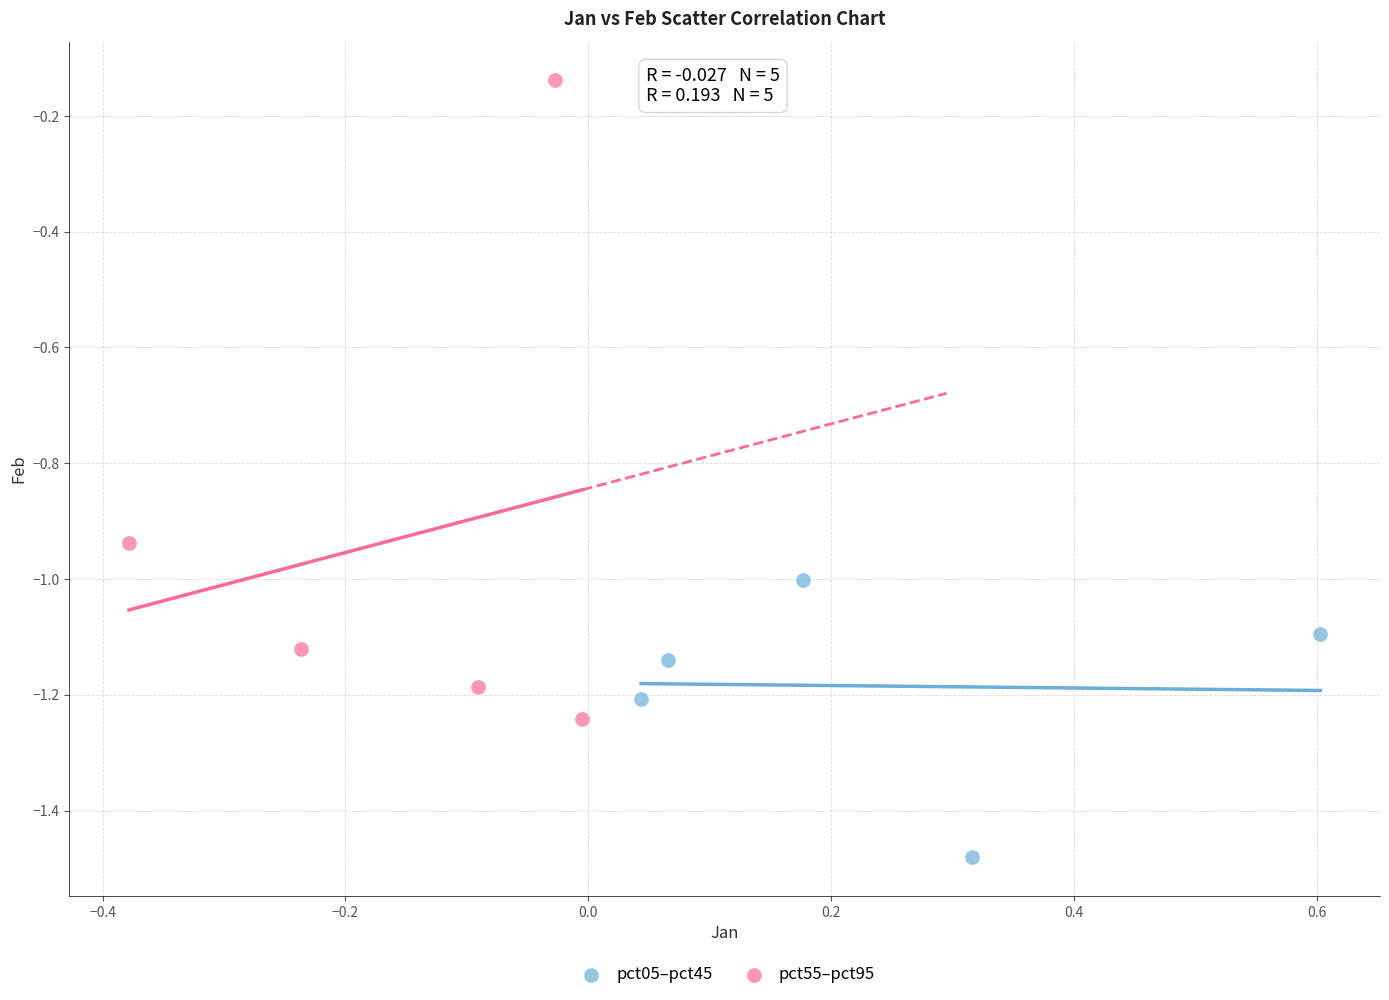

Which series contains the lowest Y value?

pct05–pct45